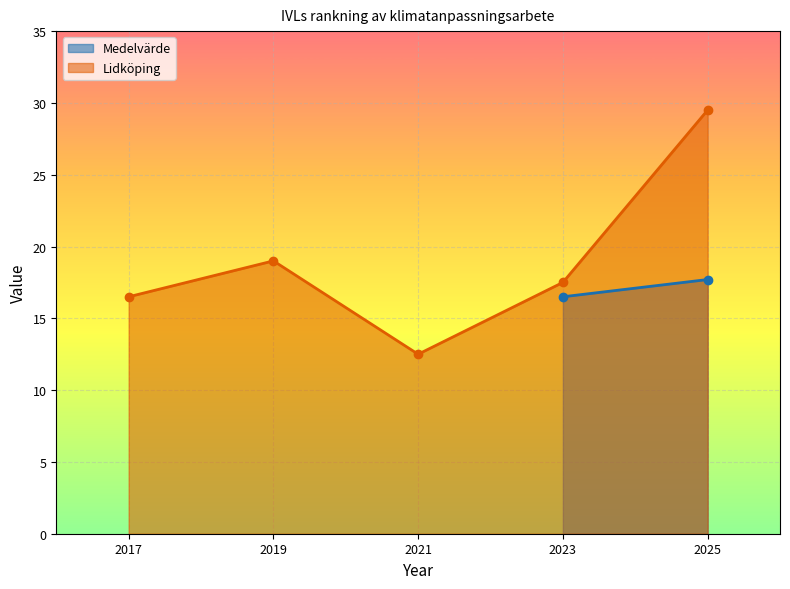

Count the number of values greater than 17.

3